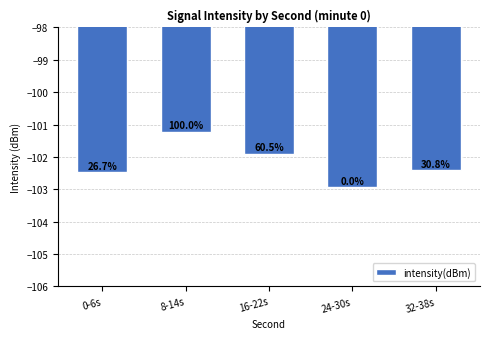

How many bars are there in total?

5